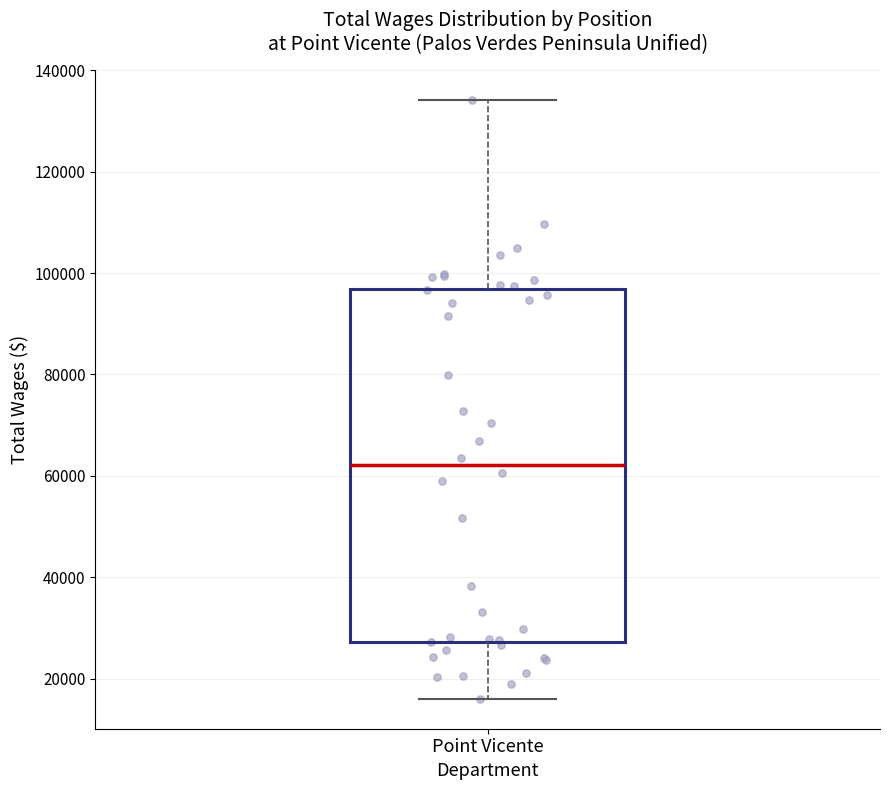

Read this box plot against the y-axis: the position of the median line, the range covered by the box, and the ends of both whiskers. The values are not printed on the chart, so give them approximately, as read against the axis.

median 62000, box 28000 to 96000, whiskers 16000 to 134000